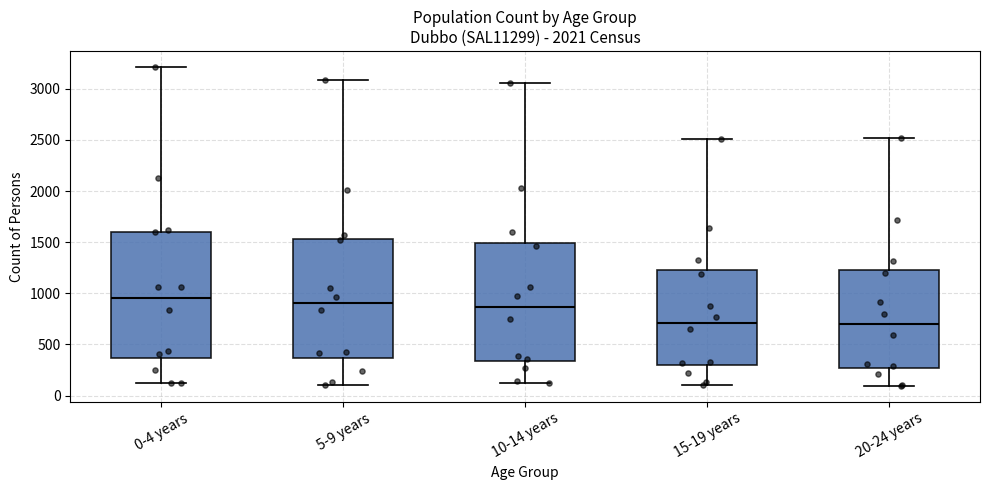

Which box is the tallest, from its lower edge to its upper edge?

0-4 years